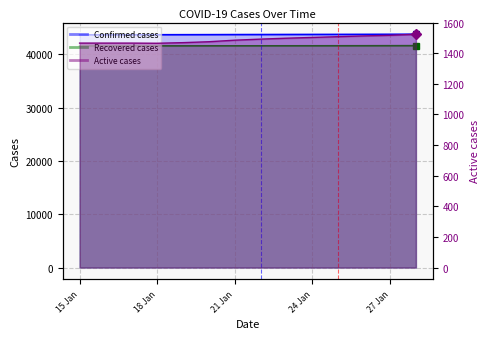

Reading left to right, list all the values displayed in this chart.

Confirmed cases: 43691	43695	43700	43705	43711	43720	43732	43741	43751	43759	43767	43776	43788	43802
Recovered cases: 41599	41603	41608	41614	41616	41619	41621	41623	41627	41630	41633	41637	41645	41652
Active cases: 1466	1466	1466	1465	1469	1475	1485	1492	1498	1503	1508	1513	1517	1524